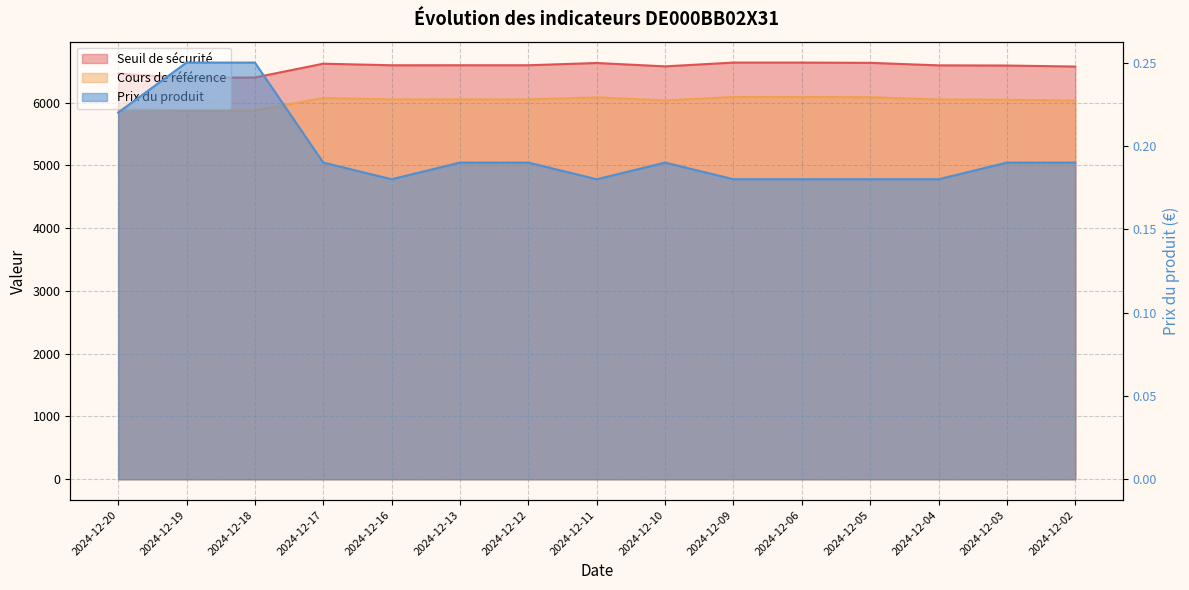

Reading left to right, list all the values displayed in this chart.

Seuil de sécurité: 6464.6	6395.1	6400.7	6620.7	6595.7	6595.9	6595.9	6631.8	6578.1	6638.4	6638.4	6634.3	6594.4	6591.4	6575.3
Cours de référence: 5930.9	5867.1	5872.2	6074.1	6051.1	6051.2	6051.2	6084.2	6034.9	6090.3	6090.3	6086.5	6049.9	6047.1	6032.4
Prix du produit: 0.2	0.2	0.2	0.2	0.2	0.2	0.2	0.2	0.2	0.2	0.2	0.2	0.2	0.2	0.2